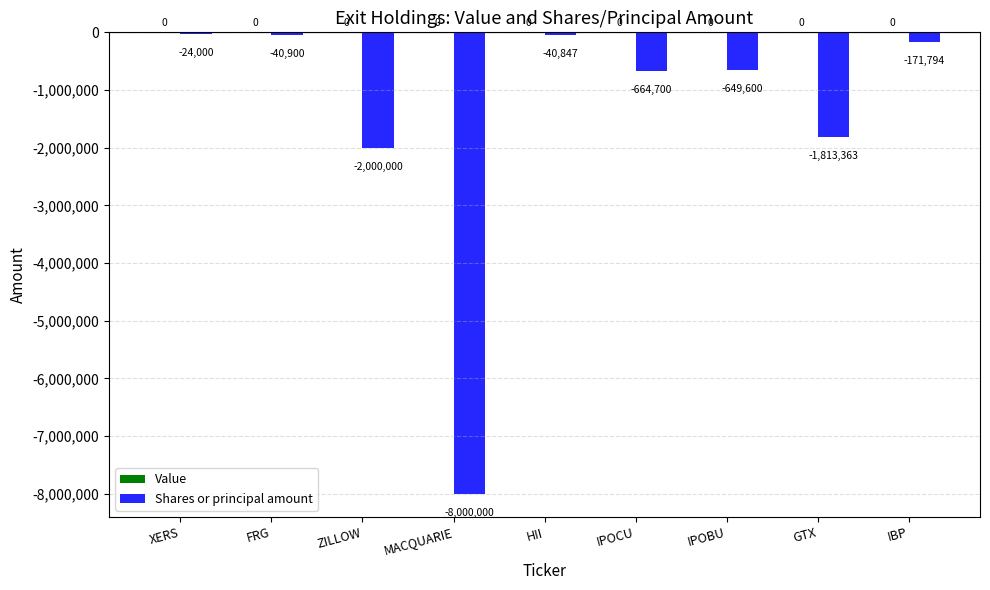

What is the sum of the values at XERS and HII?

-64847